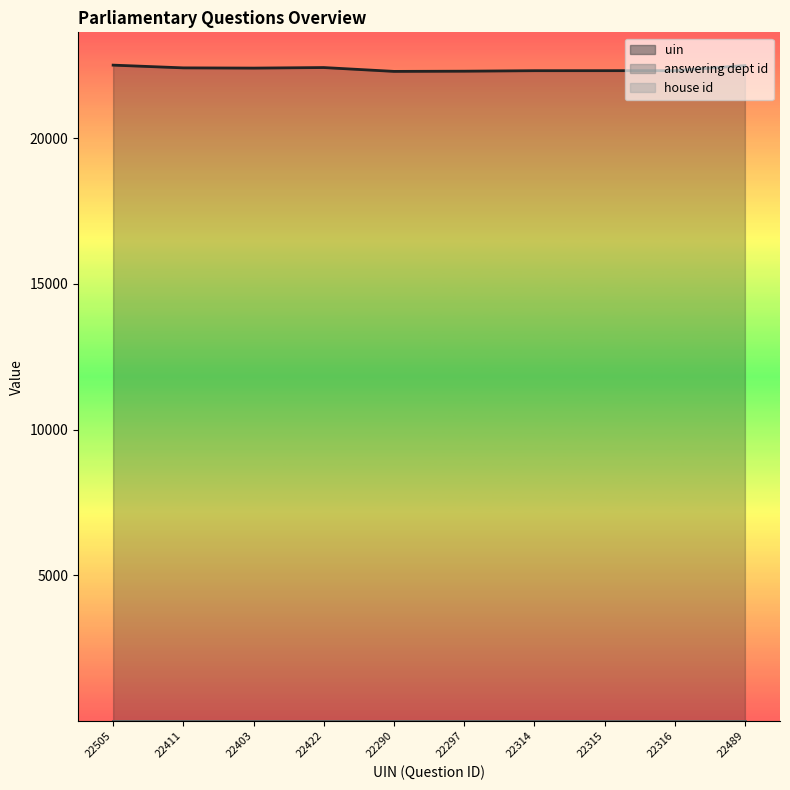

At which category is the sum across all series the highest?

22505